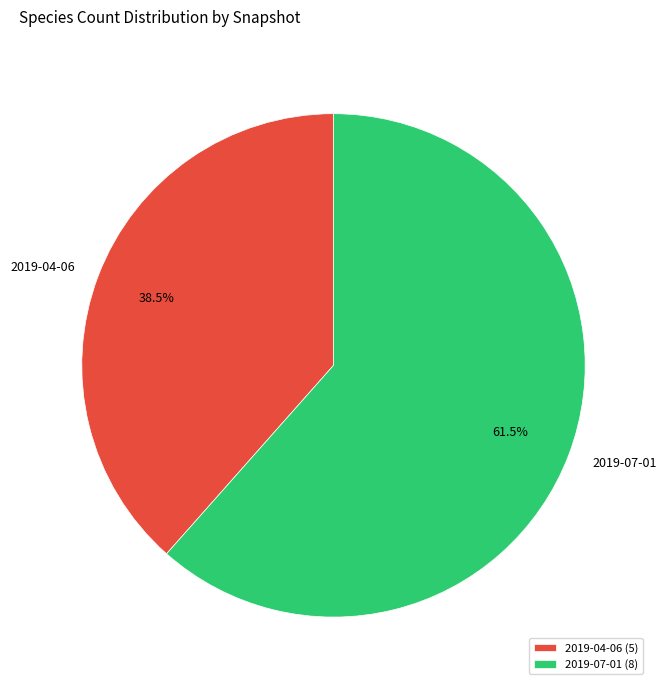

Is there any slice that represents more than half of the pie?

Yes